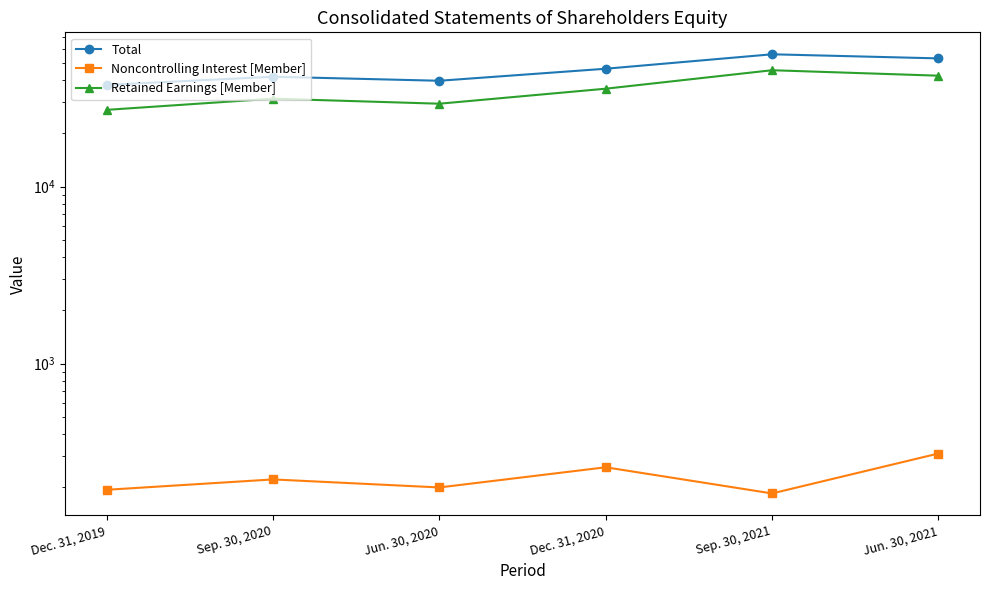

At which category does the chart reach its peak across all series?

Sep. 30, 2021